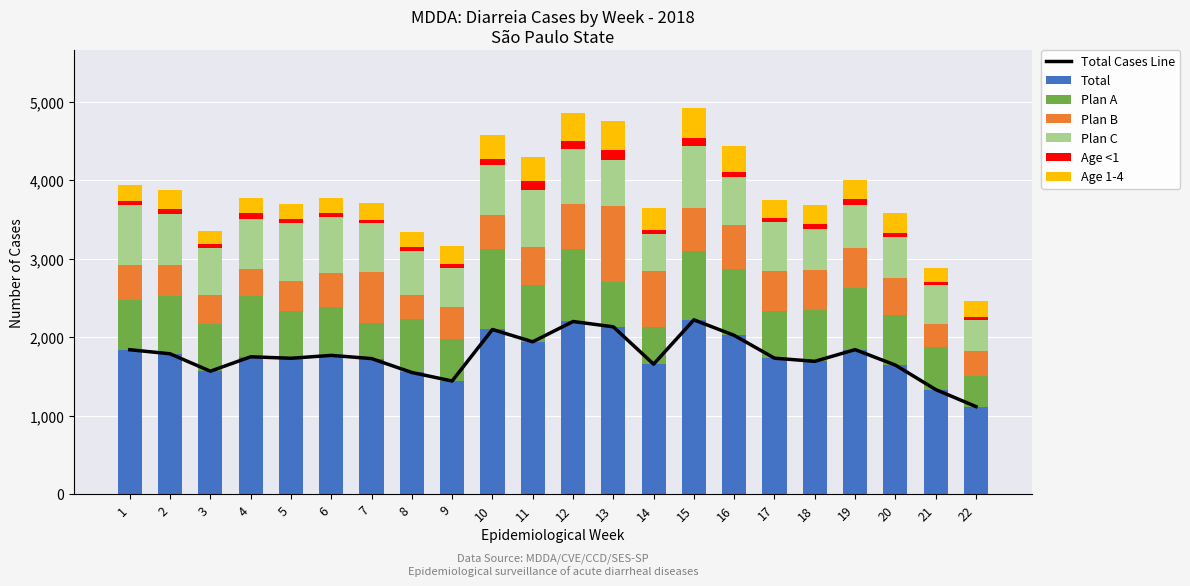

The value of Plan C at 2 is 347. True or false?

False